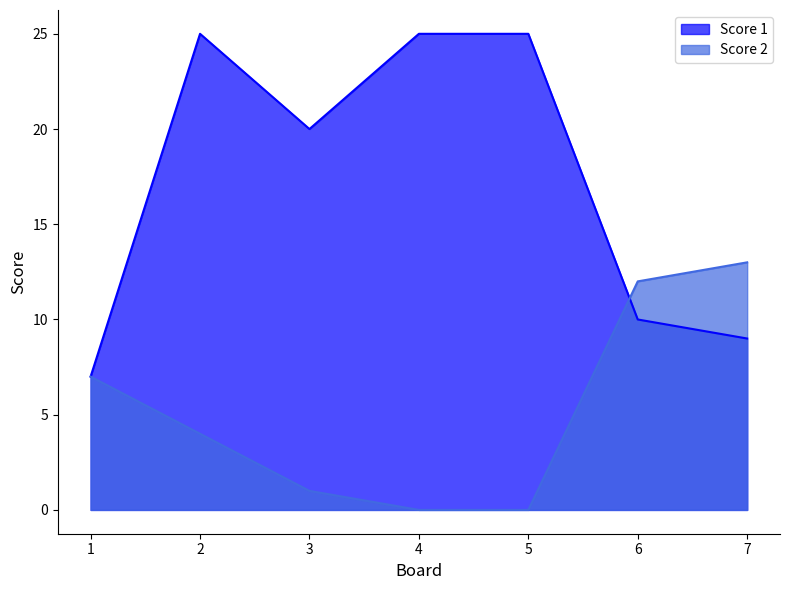

How many data points in Score 1 are above 20?

3